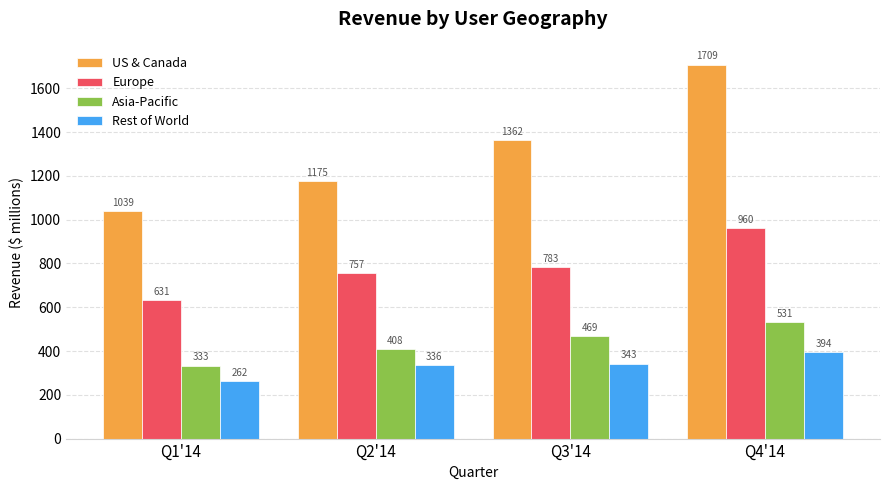

What is the label of the 4th bar from the right?

Q1'14